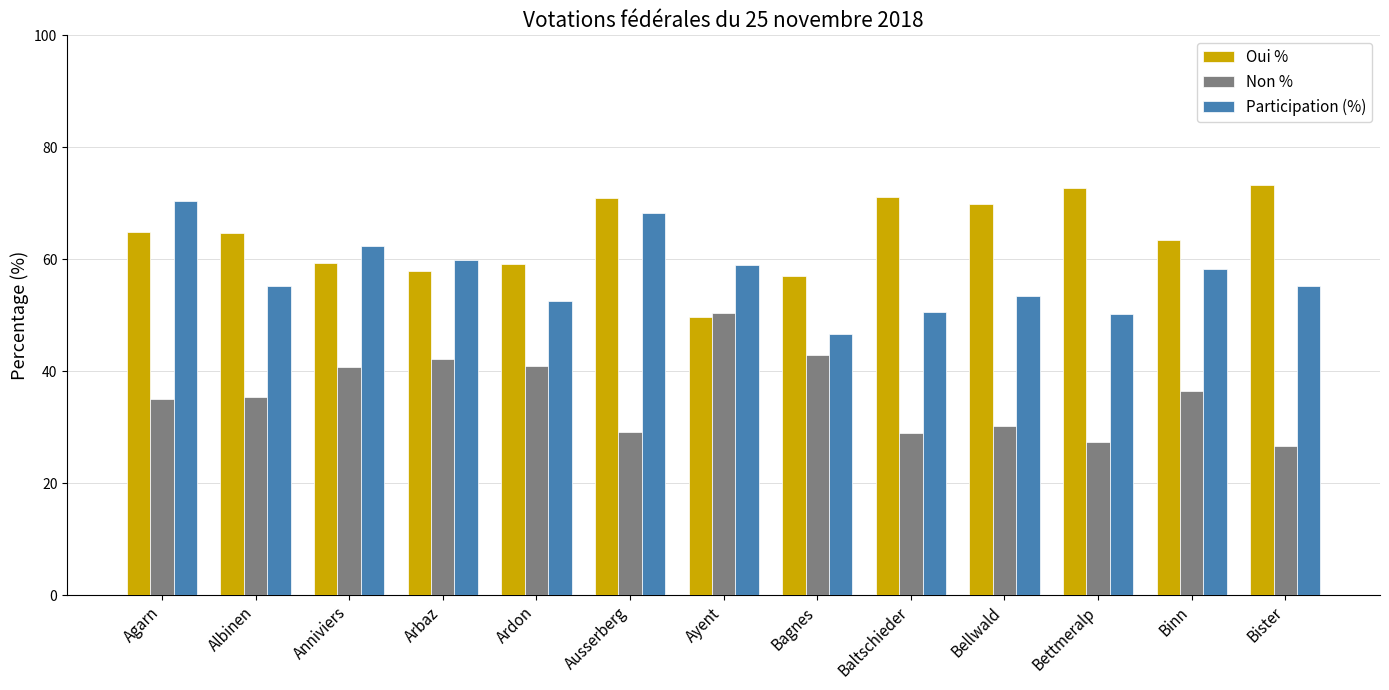

What is the spread (max minus min) of values at Ausserberg?

41.8